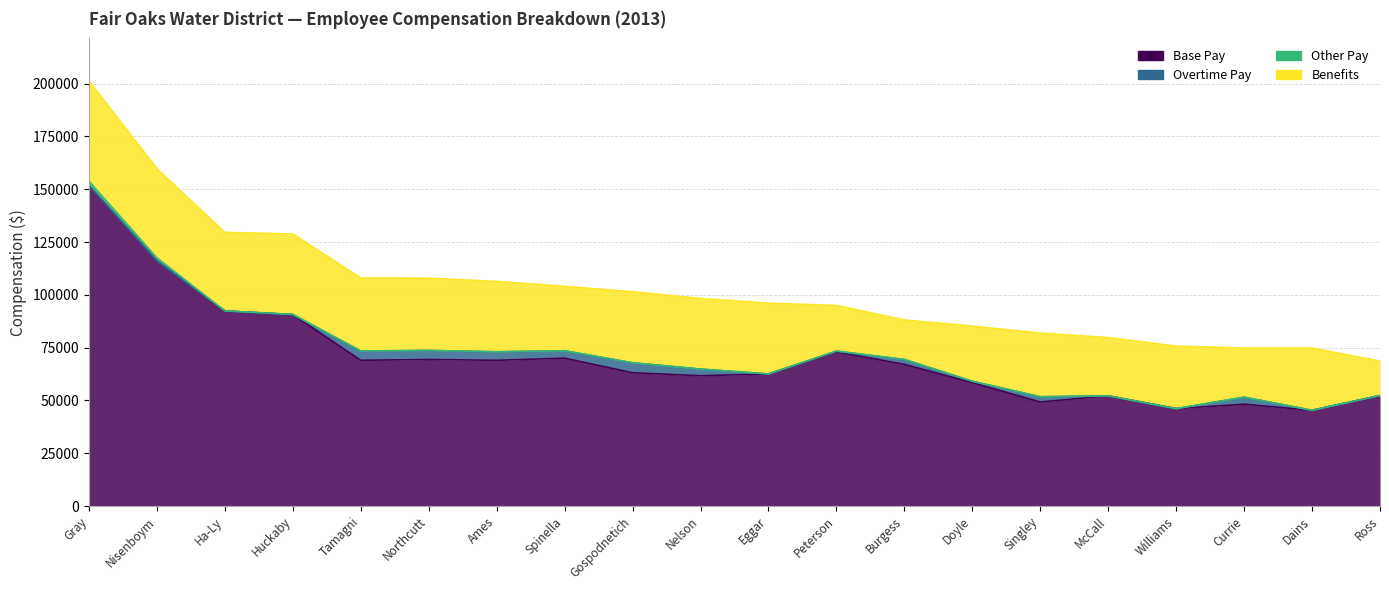

Between Tamagni, Neil and Singley, Brian, which series saw the biggest shift?

Base Pay